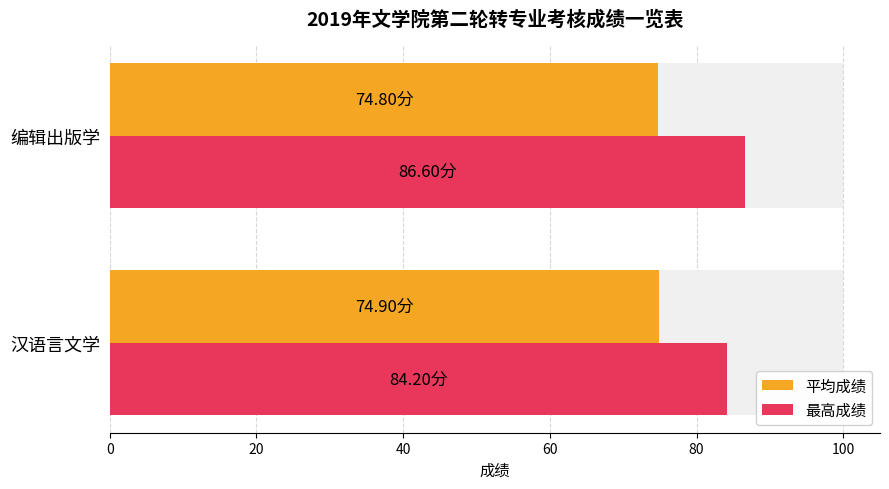

List the series in order of their overall mean, highest first.

最高成绩, 平均成绩